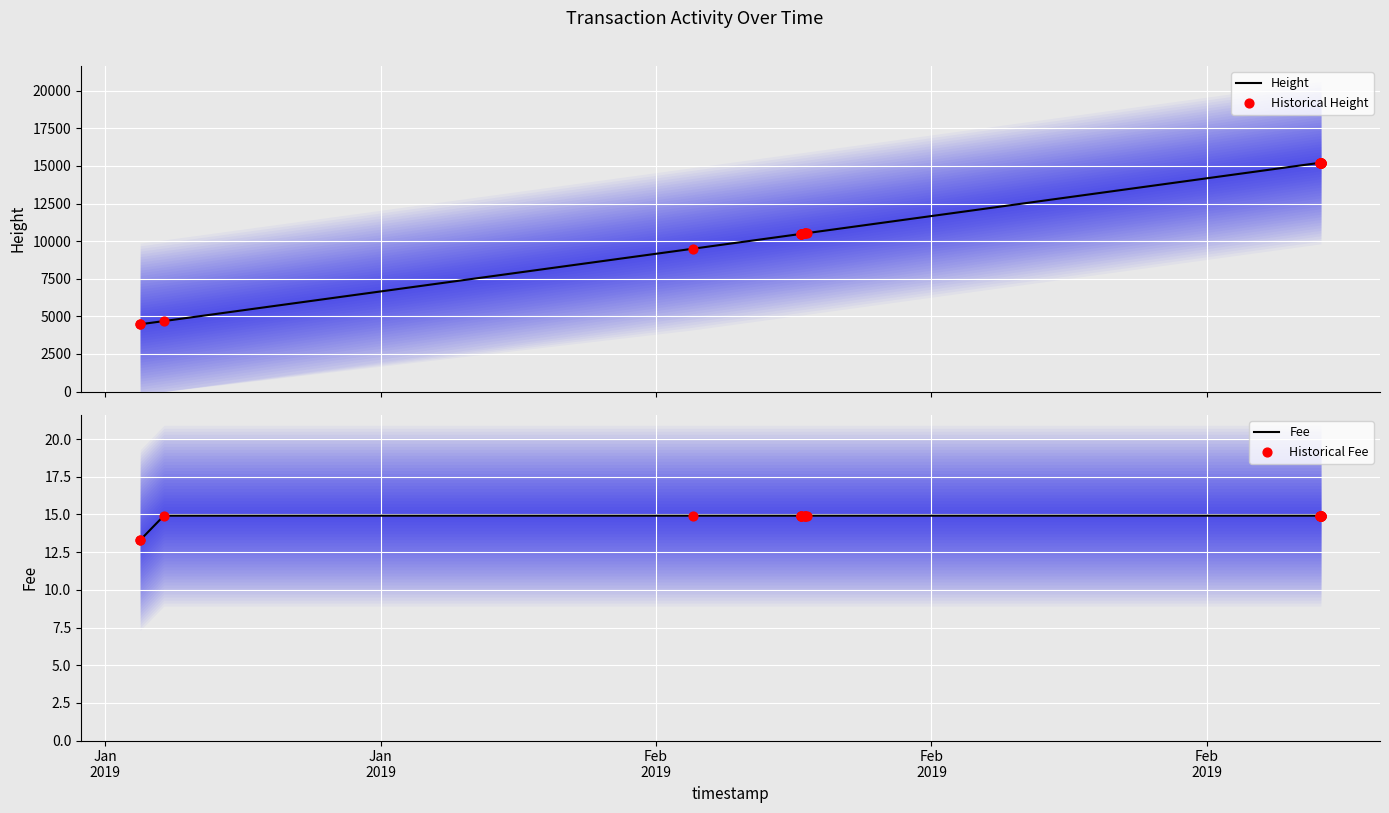

Which series contains the lowest Y value?

Fee